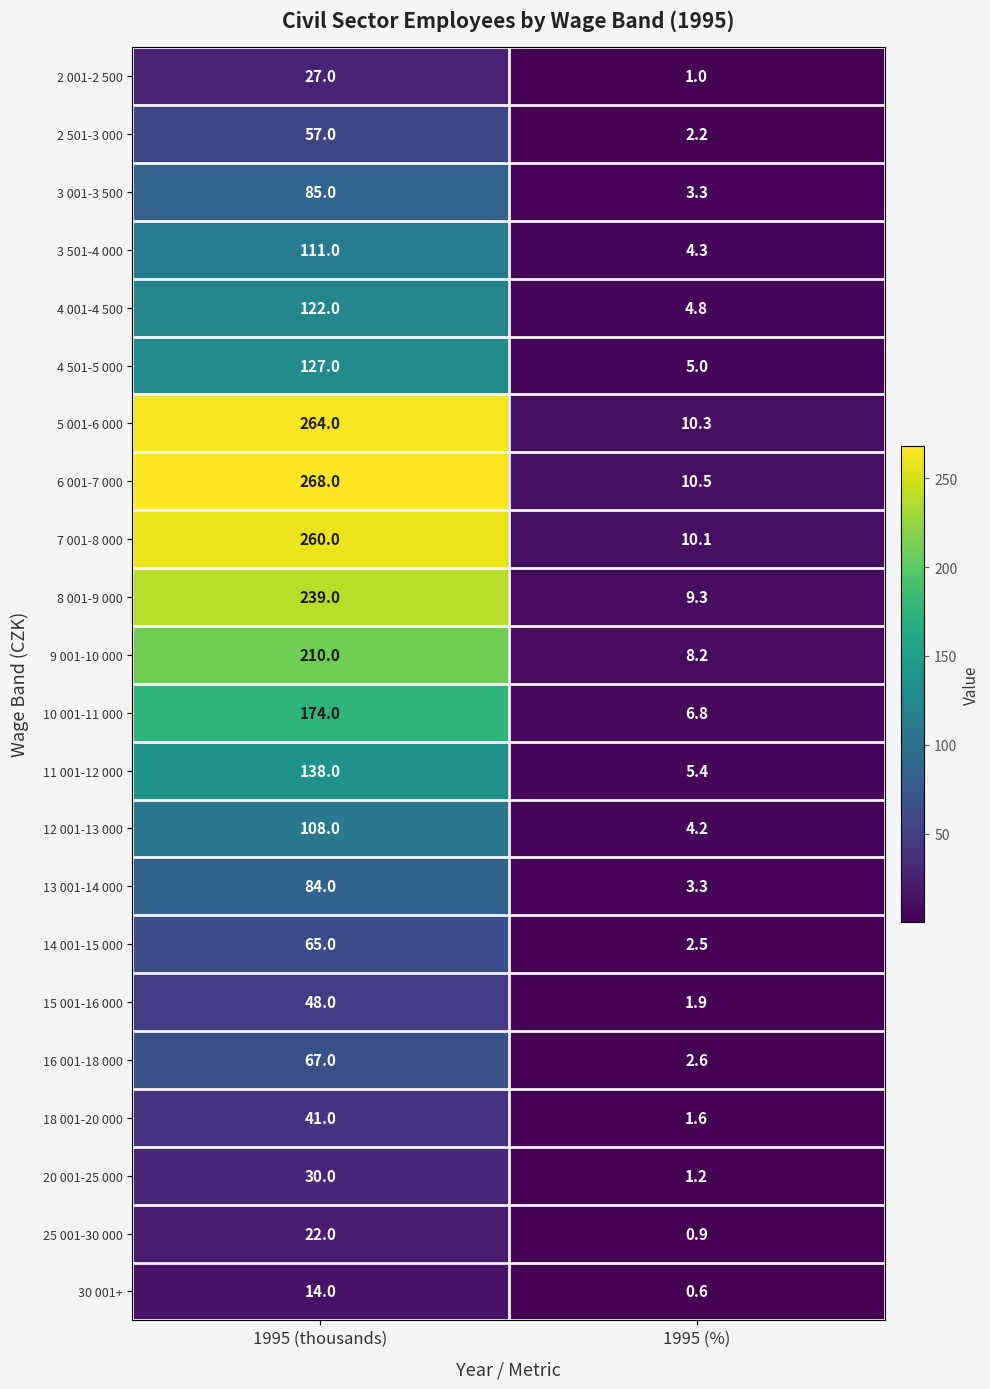

Which series has the largest total across all categories?

6 001-7 000